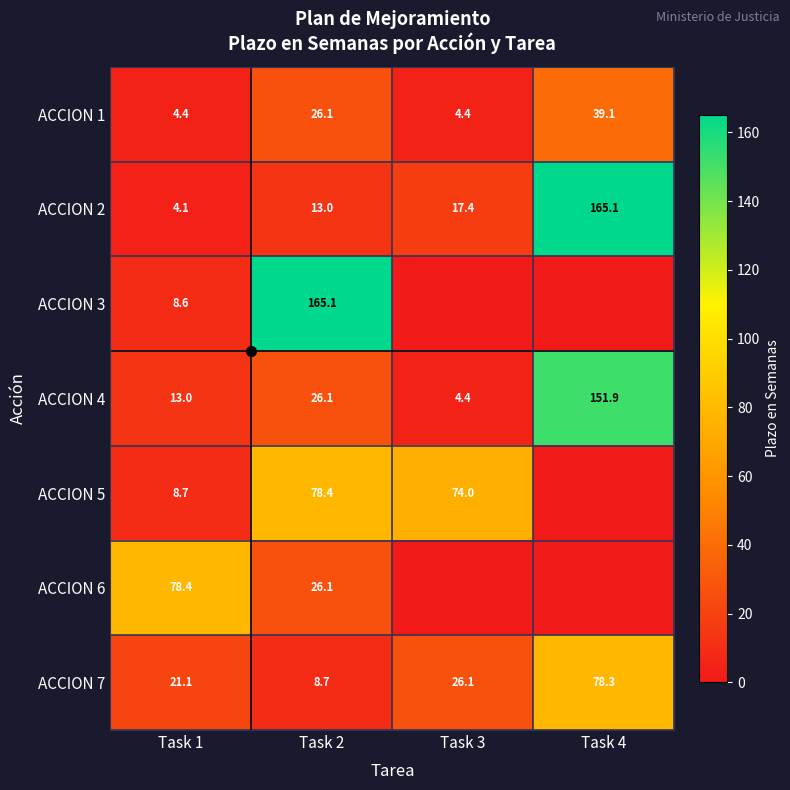

Which series has the largest range (max minus min)?

ACCION 3